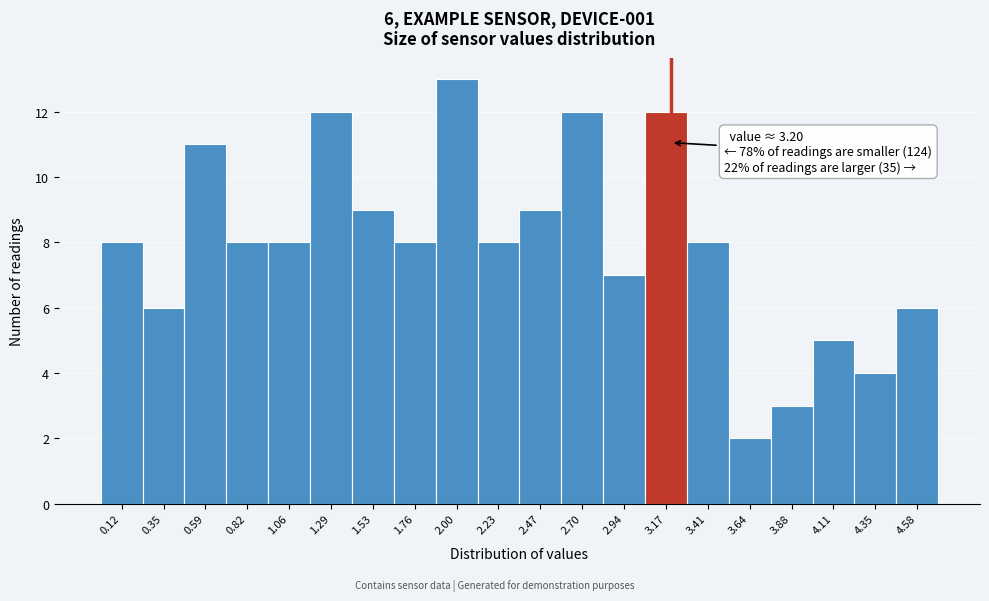

Over which range of the x-axis is the bar tallest?

1.880 to 2.115